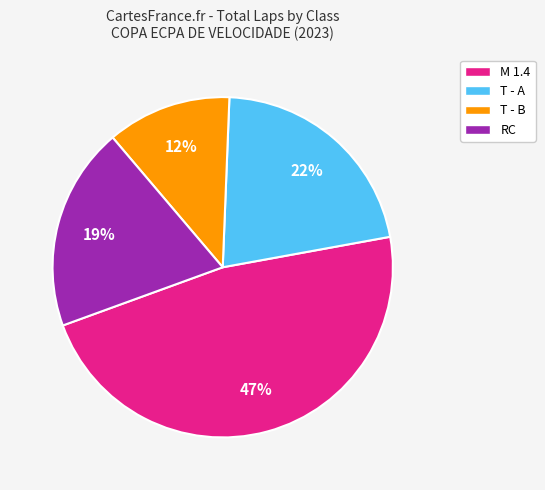

To the nearest percent, what is the difference between the largest and smallest slice percentages?

35%